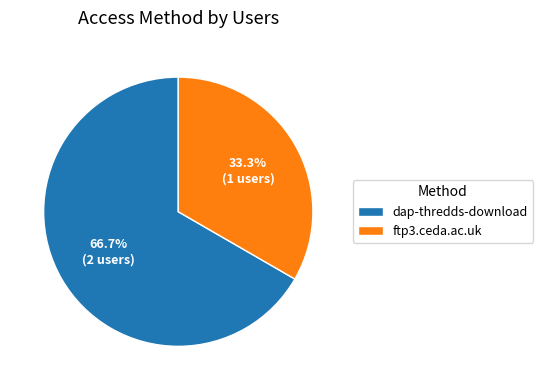

Is there a majority slice in this chart?

Yes